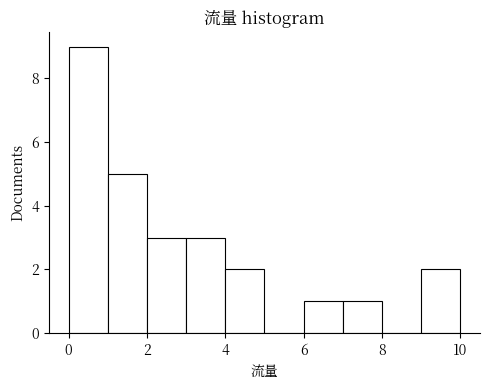

Reading left to right, transcribe this chart: for each bar, give the range it covers on the x-axis and its height. The values are not printed on the chart, so give them approximately, as read against the axis.

0 to 1: 9
1 to 2: 5
2 to 3: 3
3 to 4: 3
4 to 5: 2
5 to 6: 0
6 to 7: 1
7 to 8: 1
8 to 9: 0
9 to 10: 2